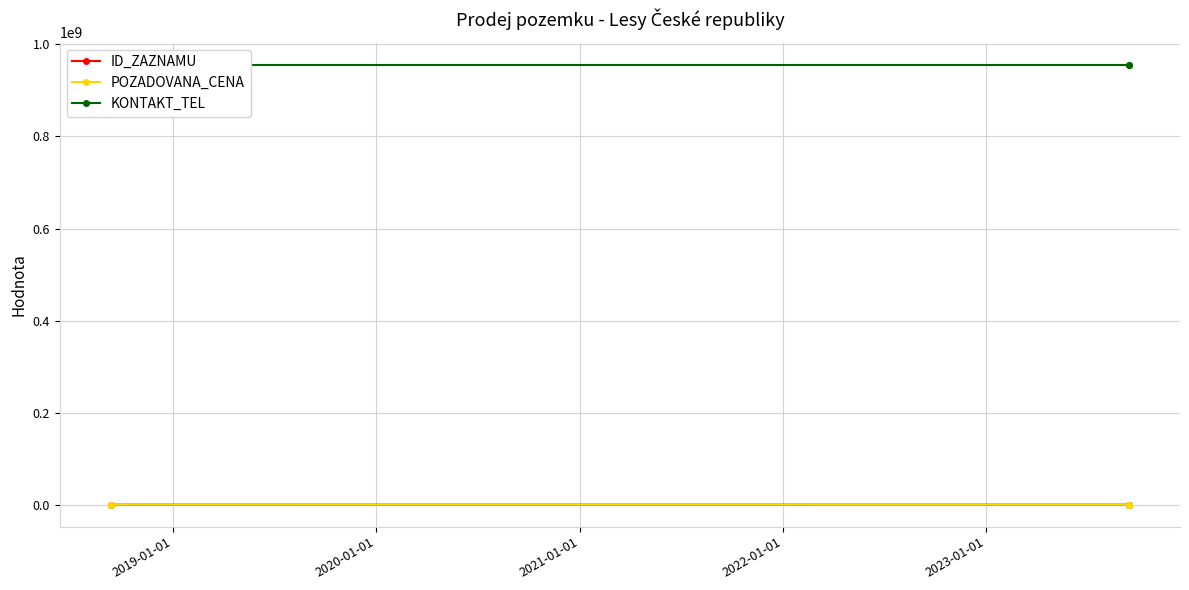

The ID_ZAZNAMU series shows 177378 at 2020-01-01. True or false?

False